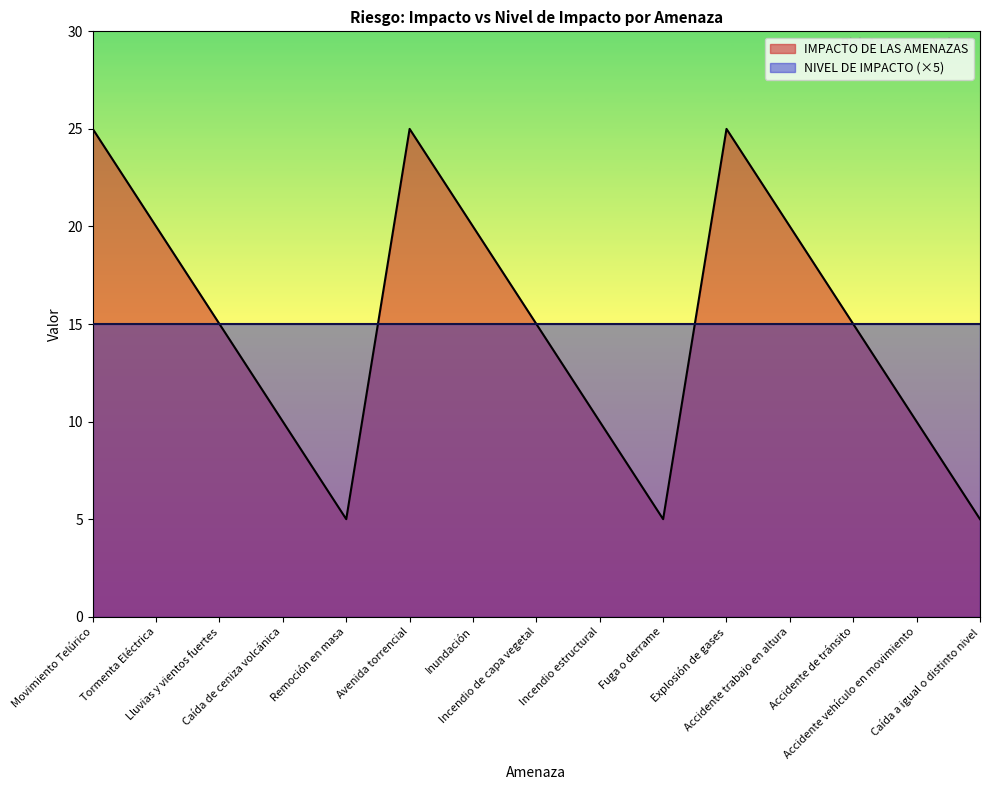

What is the change in value from Lluvias y vientos fuertes to Accidente vehículo en movimiento?

-5